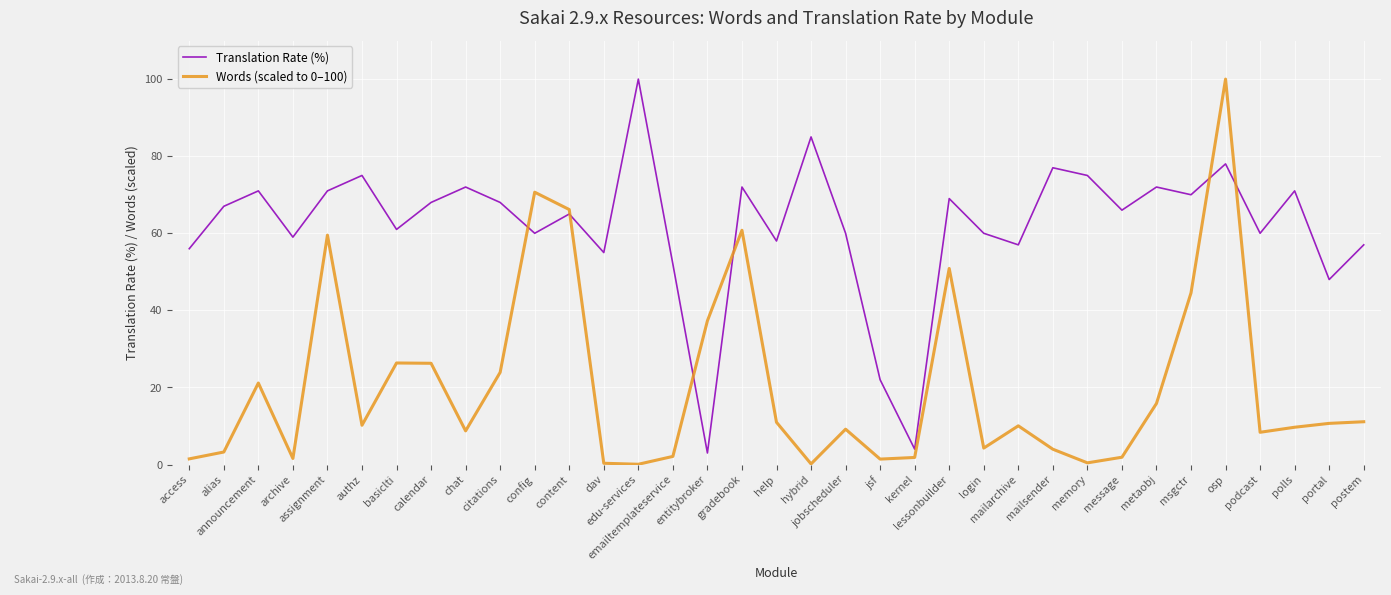

The value of Translation Rate (%) at memory is 75.0. True or false?

True